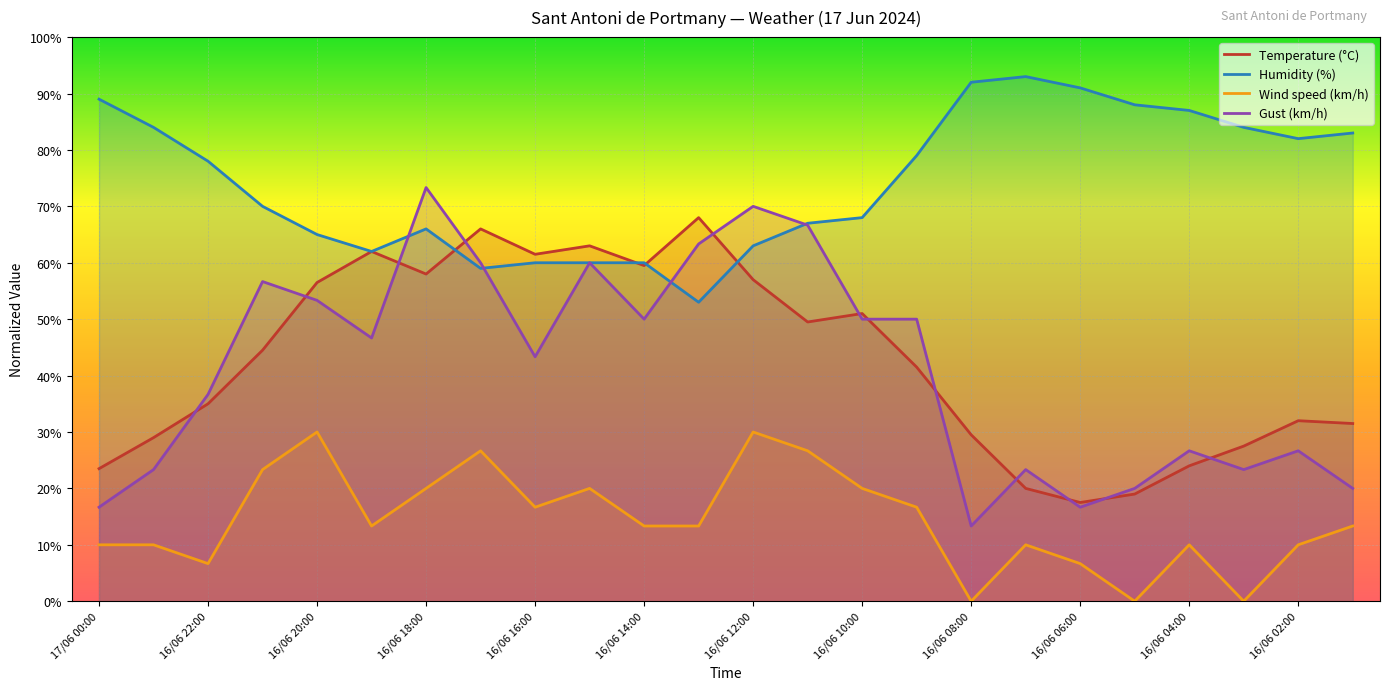

What is the greatest value displayed?

93.0